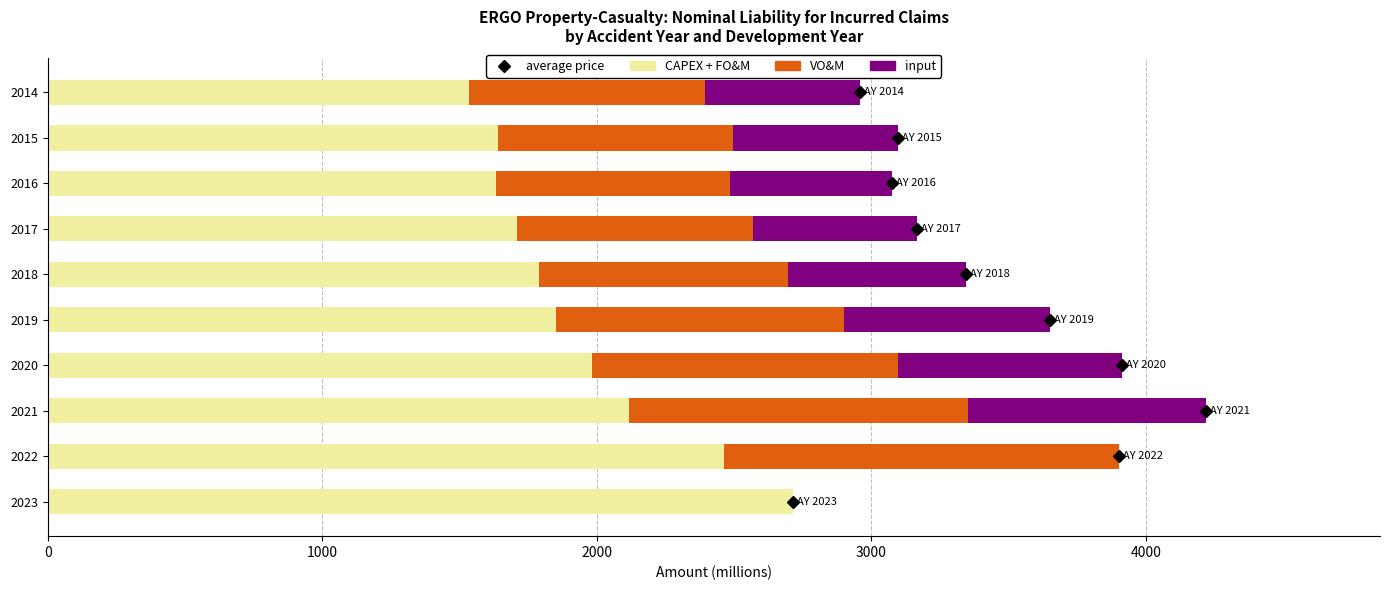

What is the total value across all series at 2020?

3913.5